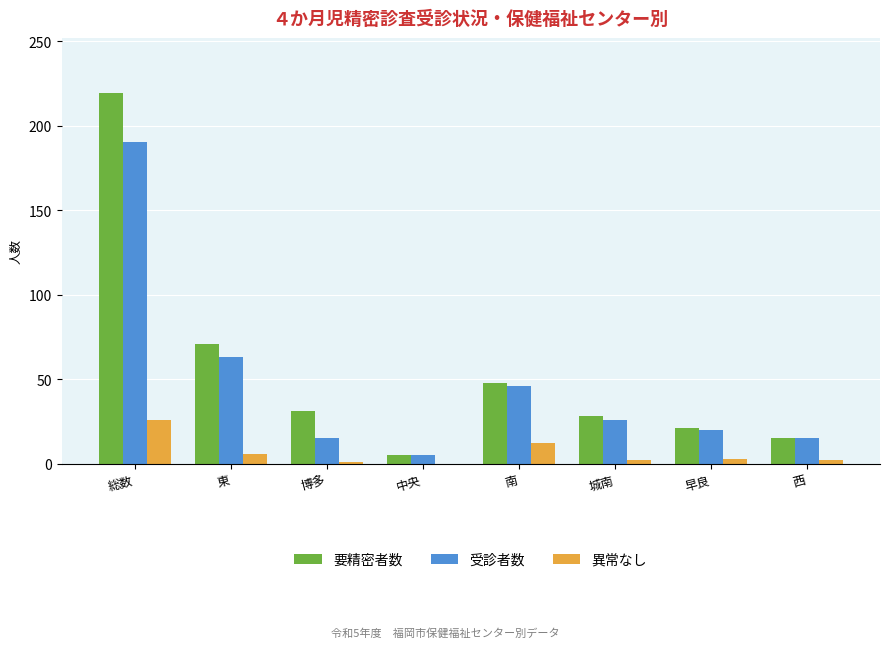

How many distinct data groups are displayed?

3